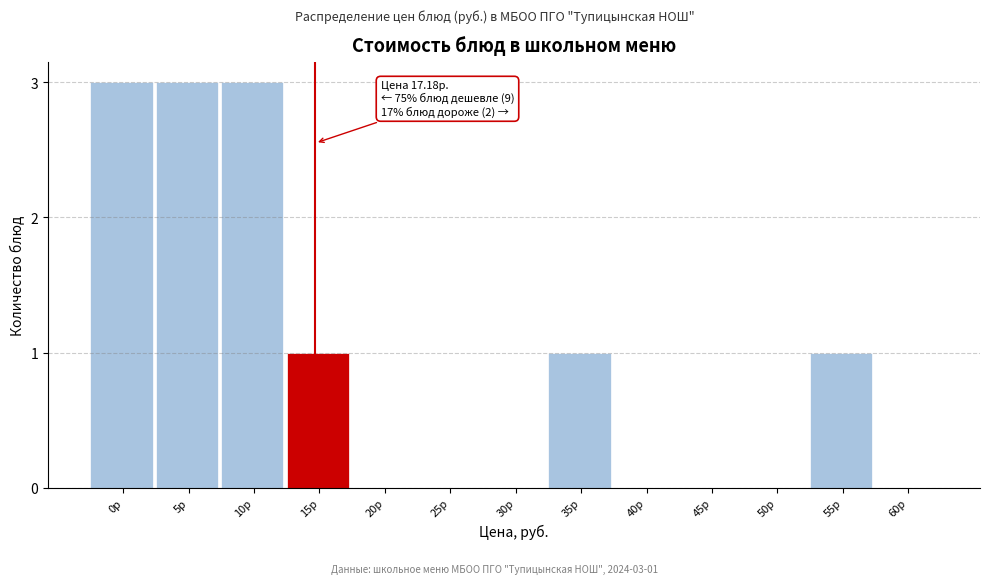

Reading left to right, what are all the values shown in this chart?

0р=3	5р=3	10р=3	15р=1	20р=0	25р=0	30р=0	35р=1	40р=0	45р=0	50р=0	55р=1	60р=0